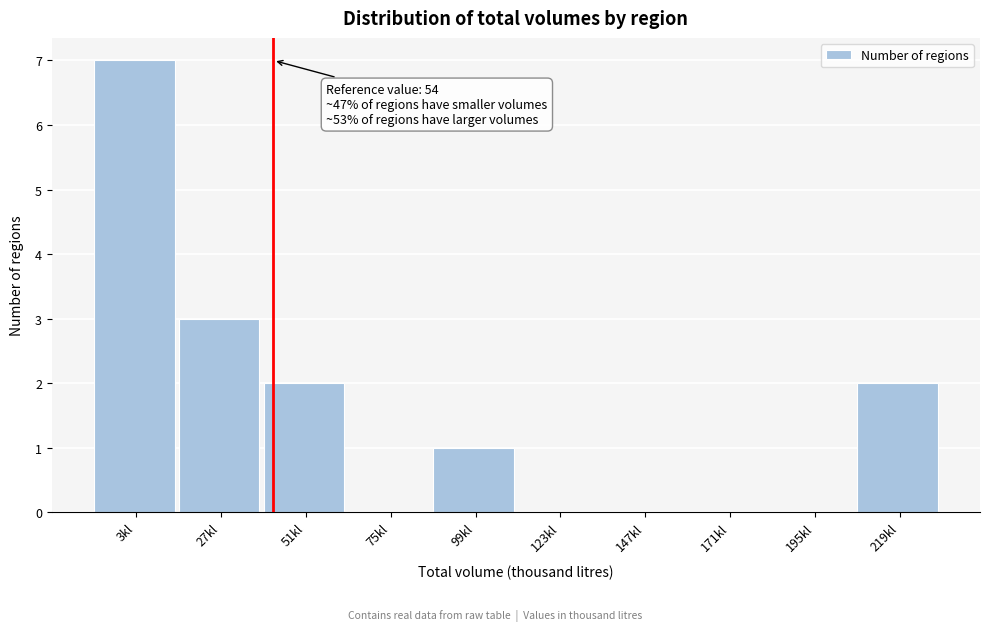

Reading left to right, what are all the values shown in this chart?

3kl=7	27kl=3	51kl=2	75kl=0	99kl=1	123kl=0	147kl=0	171kl=0	195kl=0	219kl=2